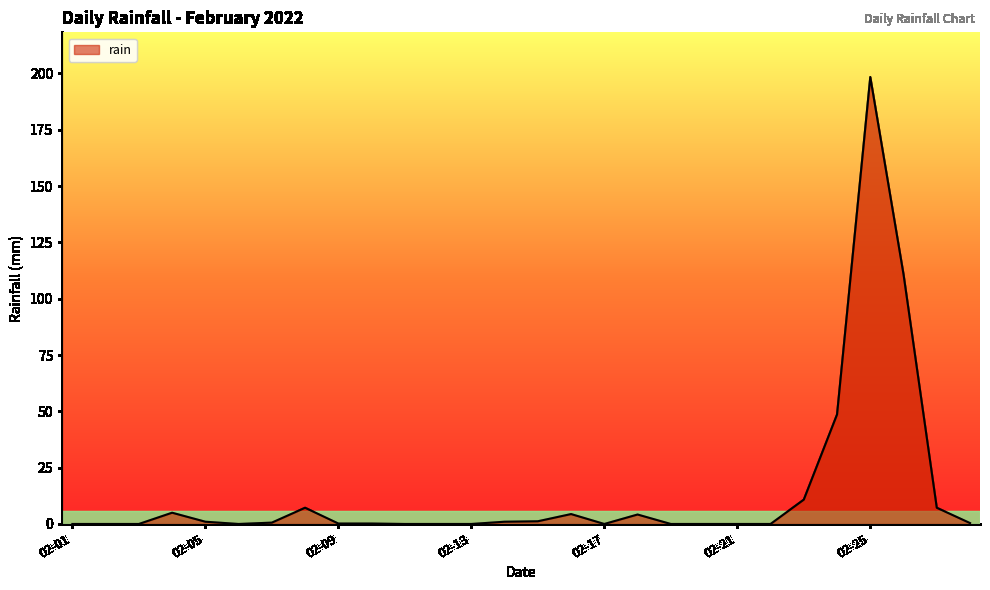

How many lines are shown in the chart?

1